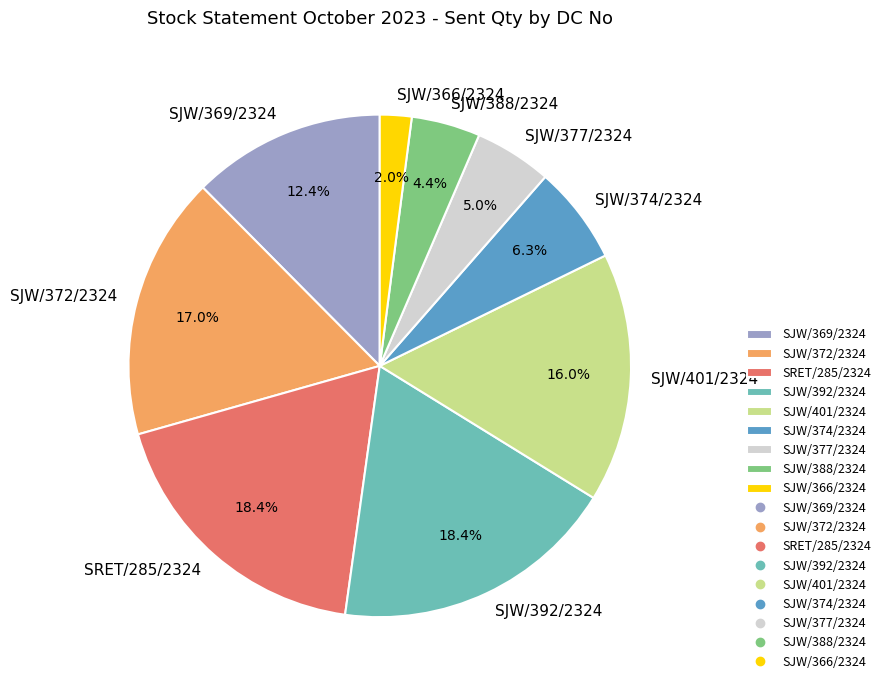

How many segments does this pie chart have?

9